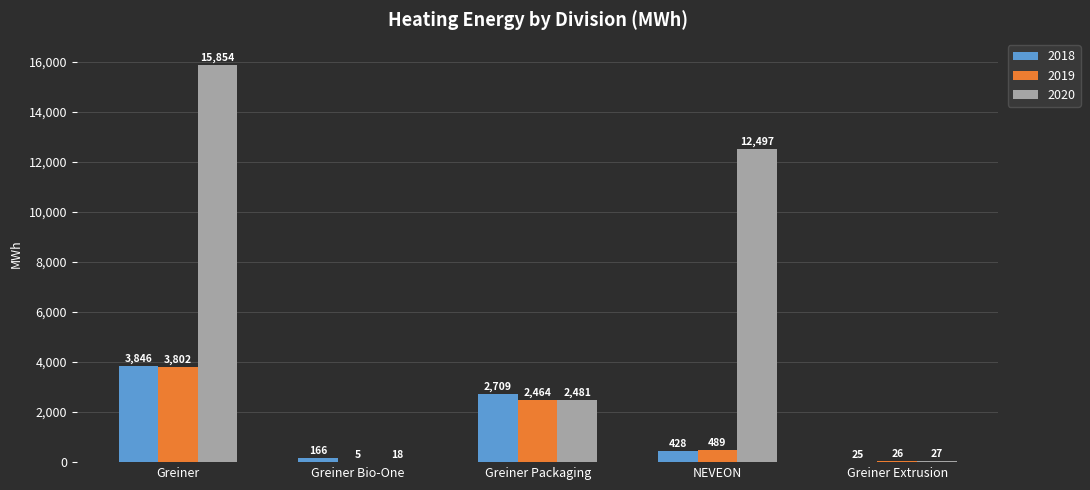

At which label is 2020 closest to 7936?

NEVEON